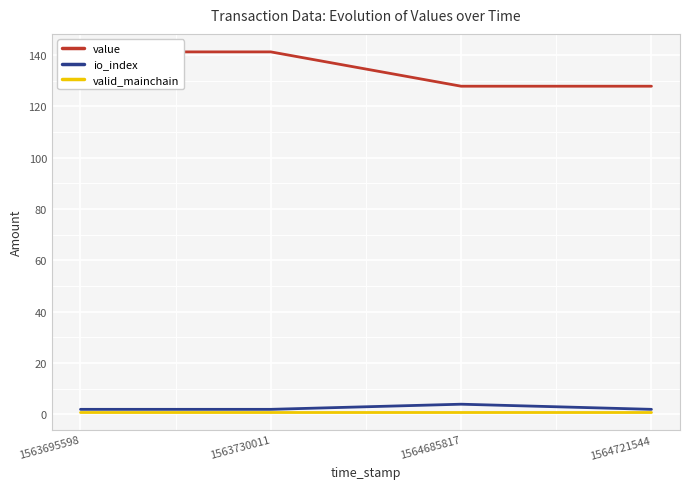

What are all the series names shown in the legend?

value, io_index, valid_mainchain